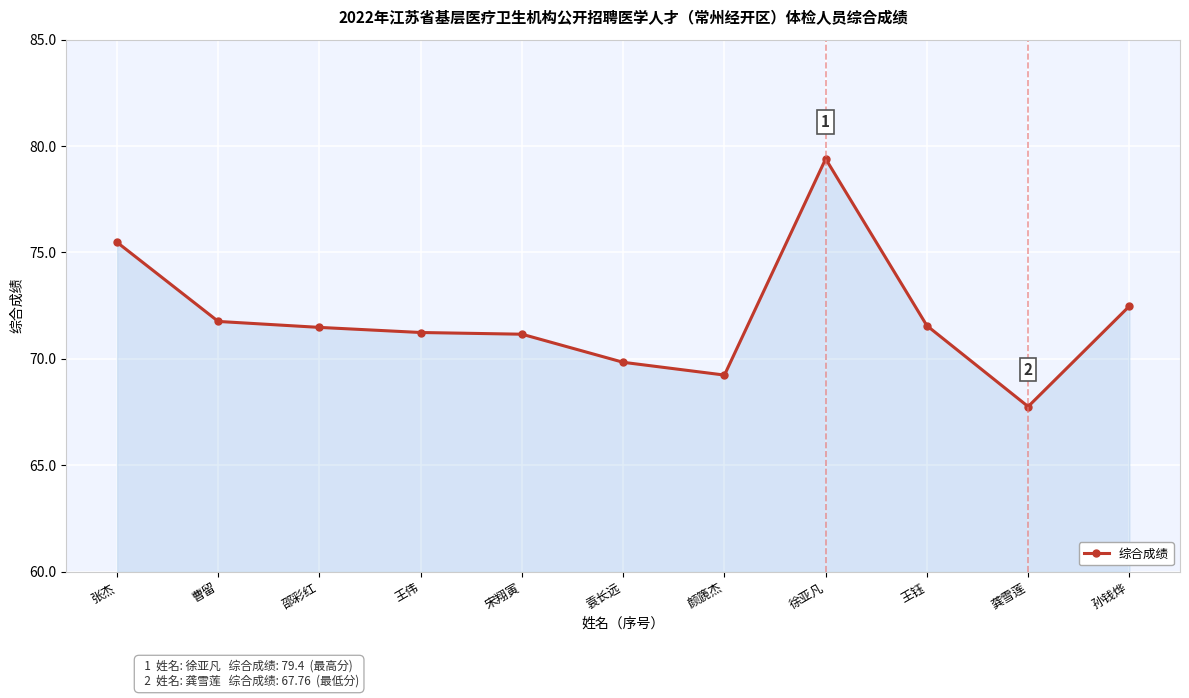

What is the ratio of the value at 王钰 to the value at 颜篪杰?

1.0